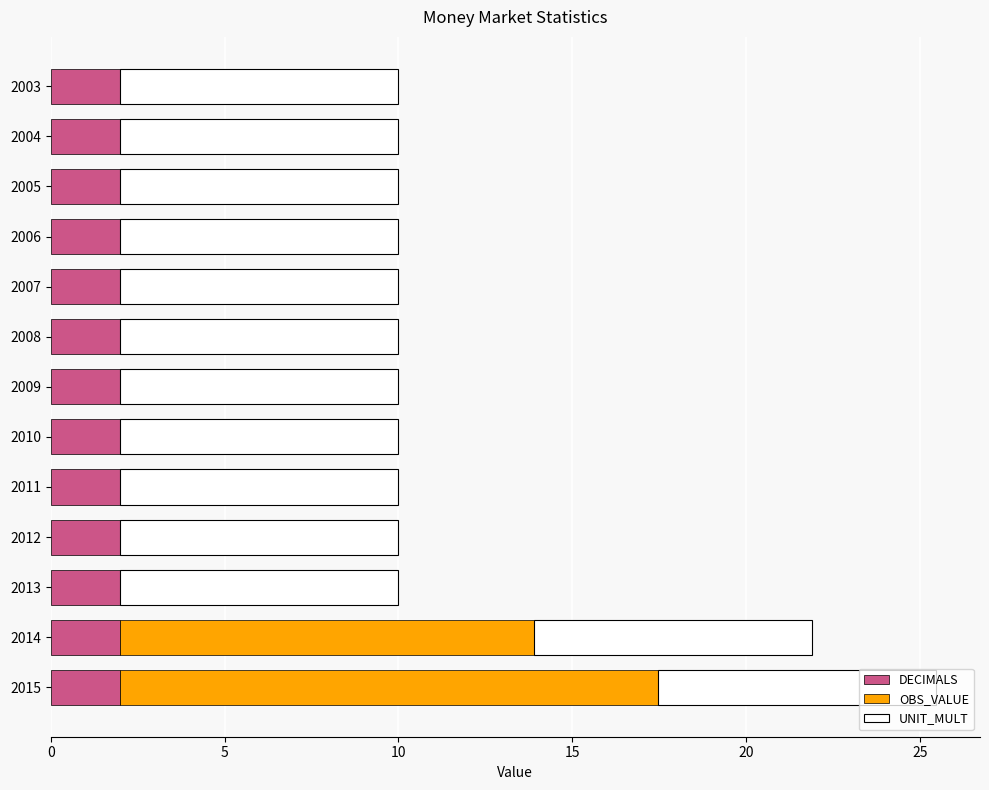

At which category is the sum across all series the highest?

2015